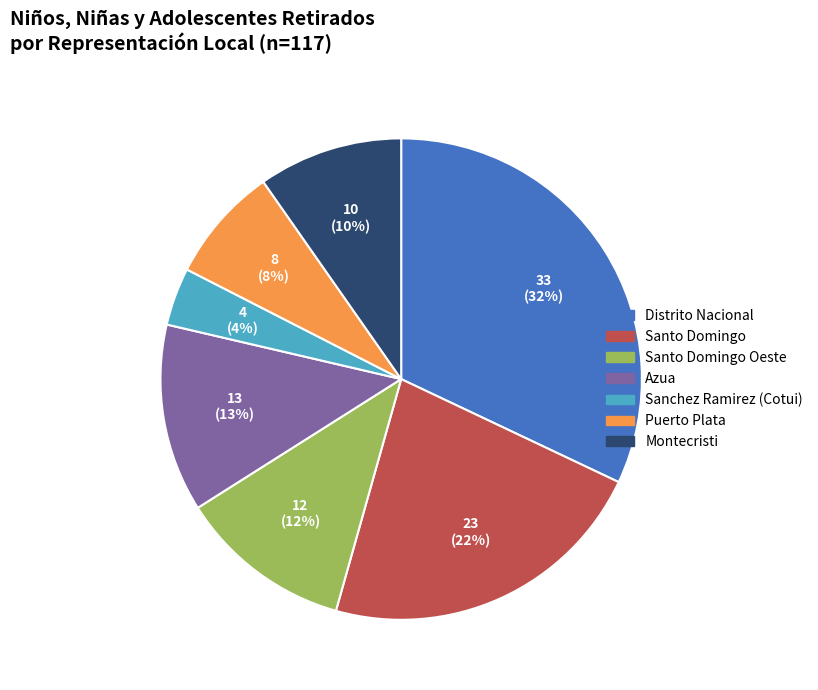

To the nearest percent, what is the difference between the largest and smallest slice percentages?

28%